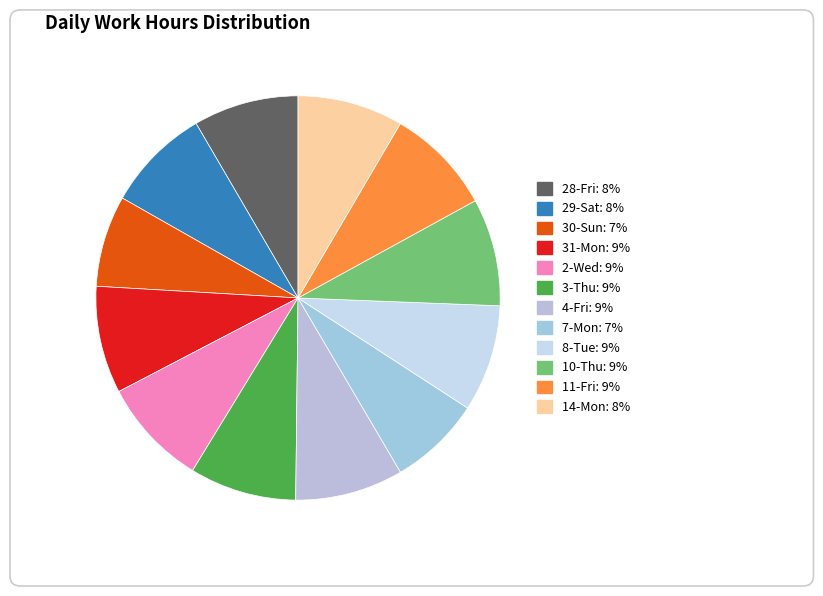

Is there a majority slice in this chart?

No